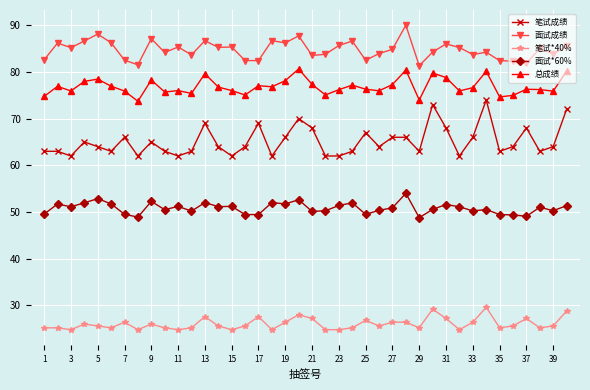

Does the chart have visible grid lines?

Yes